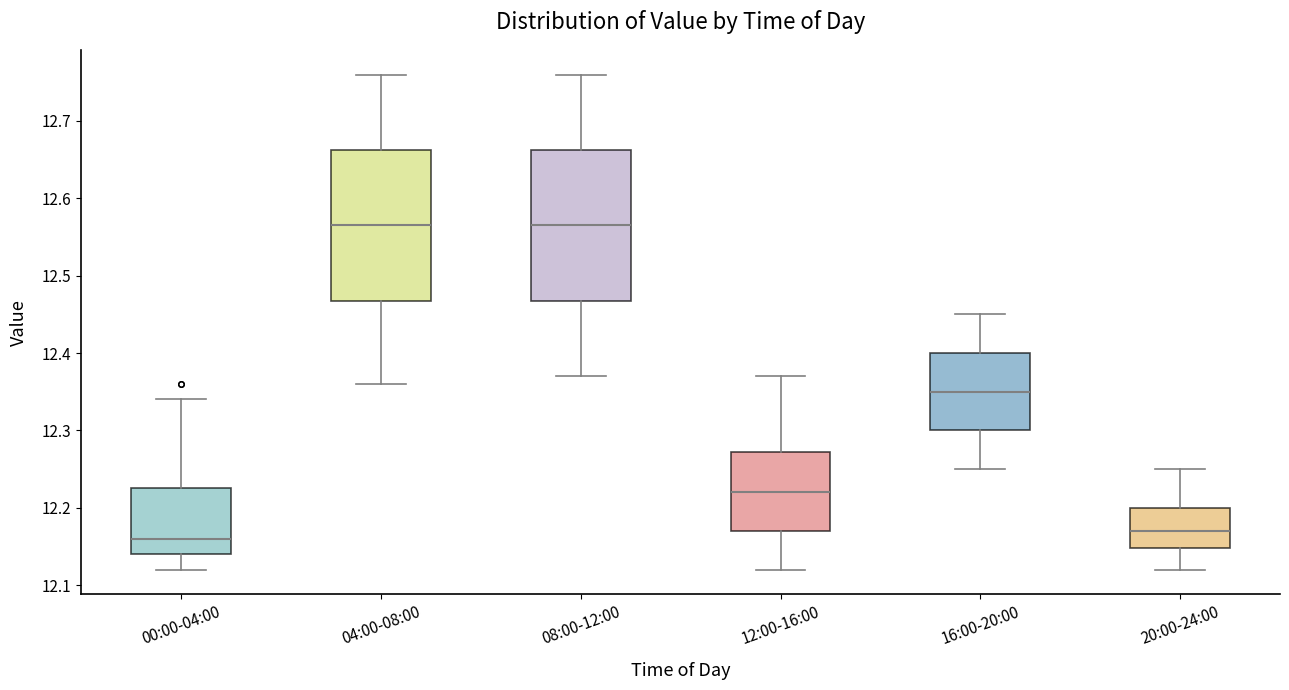

Reading left to right, read every box against the y-axis: the position of its median line, the range the box covers, and the ends of its whiskers. The values are not printed on the chart, so give them approximately, as read against the axis.

00:00-04:00: median 12.16, box 12.14 to 12.23, whiskers 12.12 to 12.34
04:00-08:00: median 12.57, box 12.47 to 12.66, whiskers 12.36 to 12.76
08:00-12:00: median 12.57, box 12.47 to 12.66, whiskers 12.37 to 12.76
12:00-16:00: median 12.22, box 12.17 to 12.27, whiskers 12.12 to 12.37
16:00-20:00: median 12.35, box 12.30 to 12.40, whiskers 12.25 to 12.45
20:00-24:00: median 12.17, box 12.15 to 12.20, whiskers 12.12 to 12.25